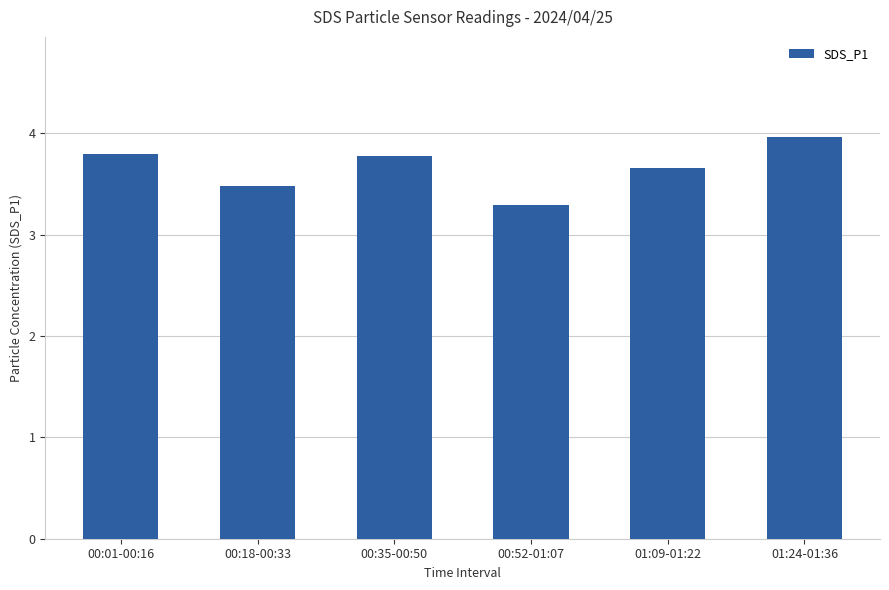

Reading left to right, what are all the values shown in this chart?

00:01-00:16=3.8	00:18-00:33=3.5	00:35-00:50=3.8	00:52-01:07=3.3	01:09-01:22=3.7	01:24-01:36=4.0